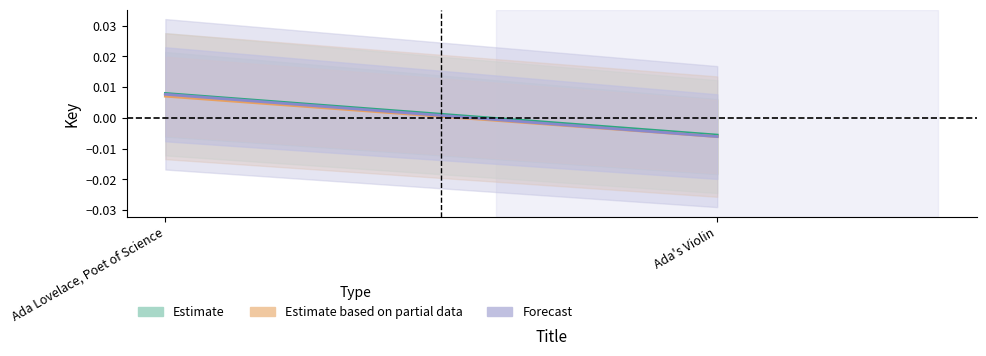

List the series in order of their peak value, lowest first.

Estimate based on partial data, Forecast, Estimate